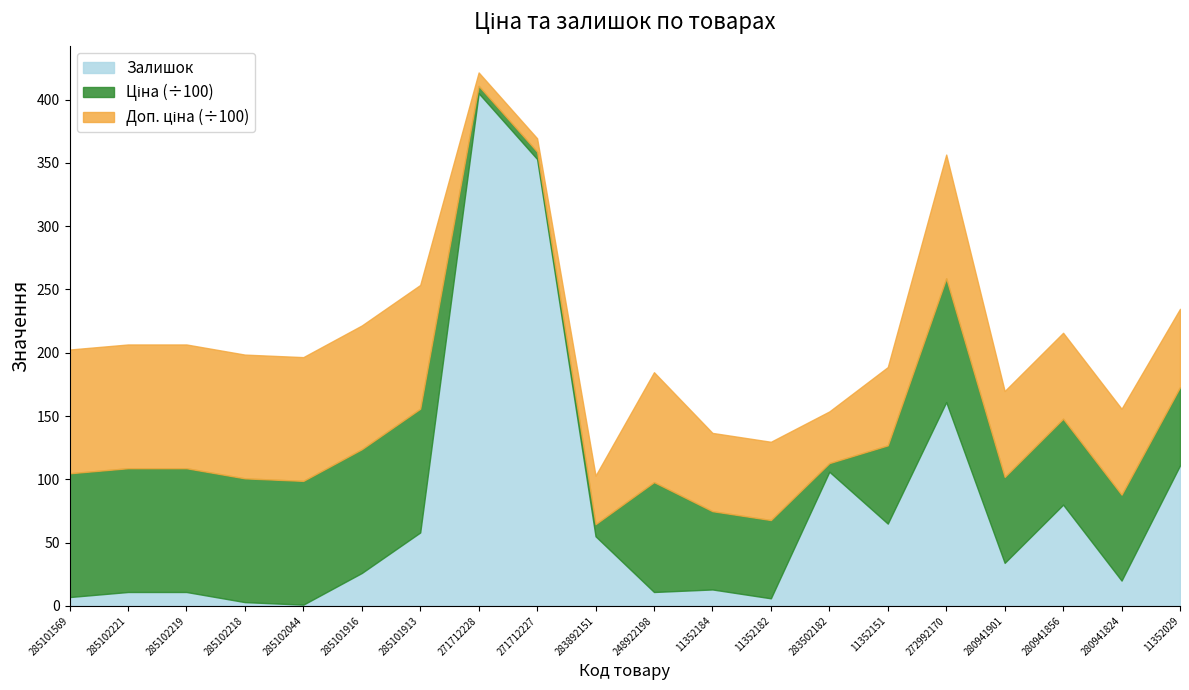

Is it true that Ціна equals 578.1 at 271712228?

True